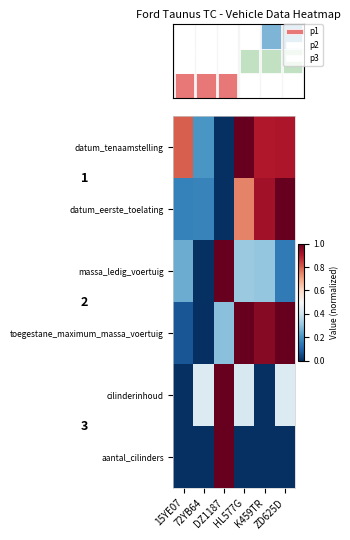

What is the sum of the aantal_cilinders values at DZ1187 and 72YB64?

1.0